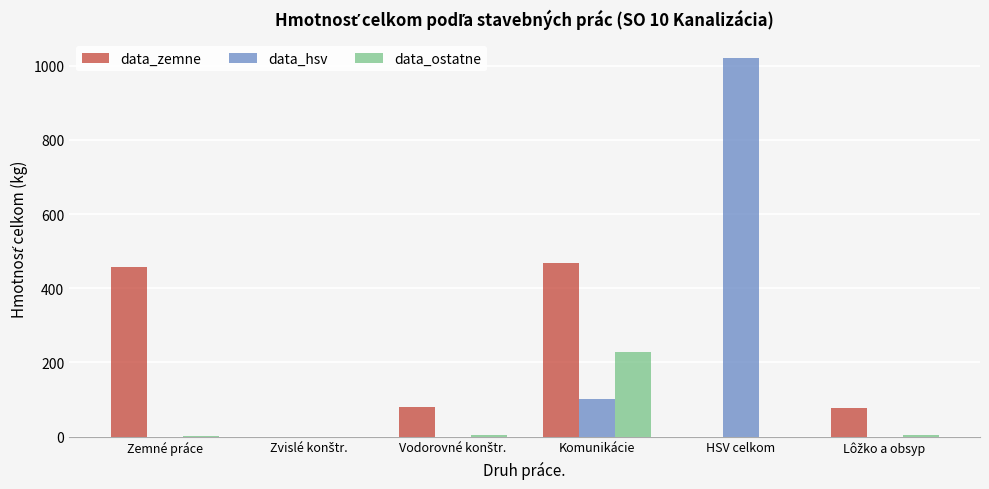

Read the data_hsv value at HSV celkom.

1020.3